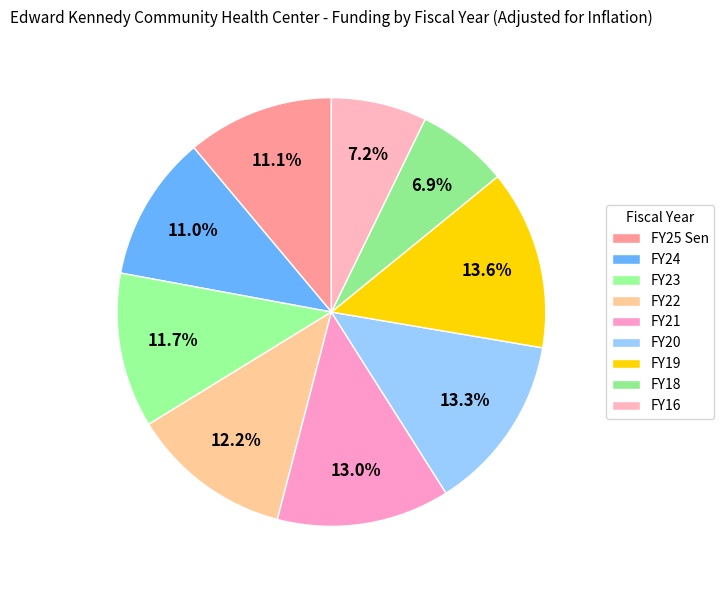

Does FY24 account for over 50% of the chart?

No